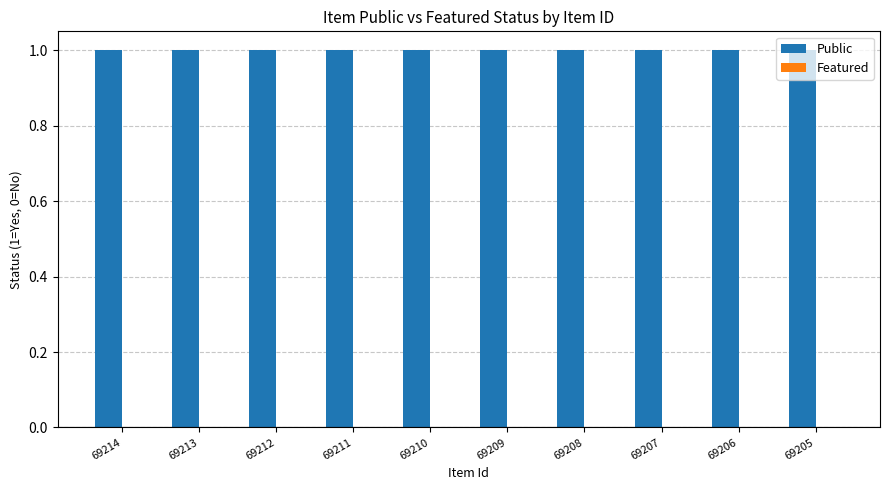

At which label does Public reach its peak?

69214